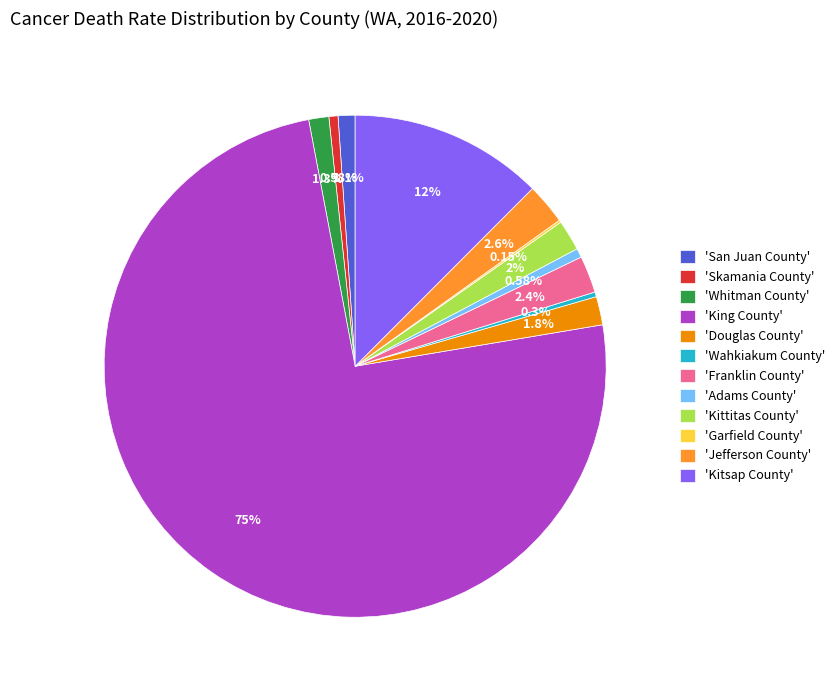

What is the largest slice in the pie chart?

'King County'